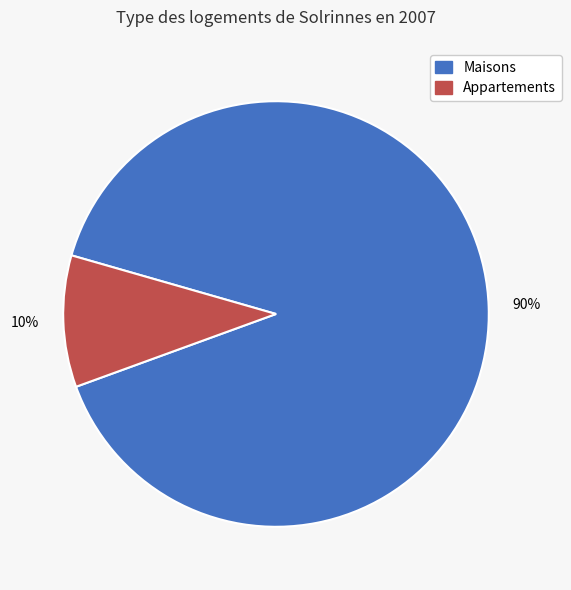

Does any single category account for the majority?

Yes